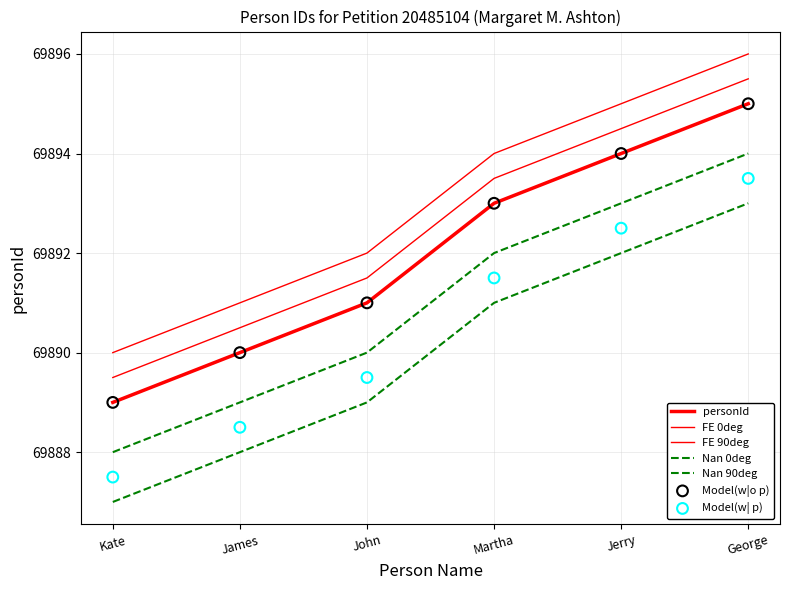

Approximately how many times larger is the value at Kate compared to Jerry?

1.0